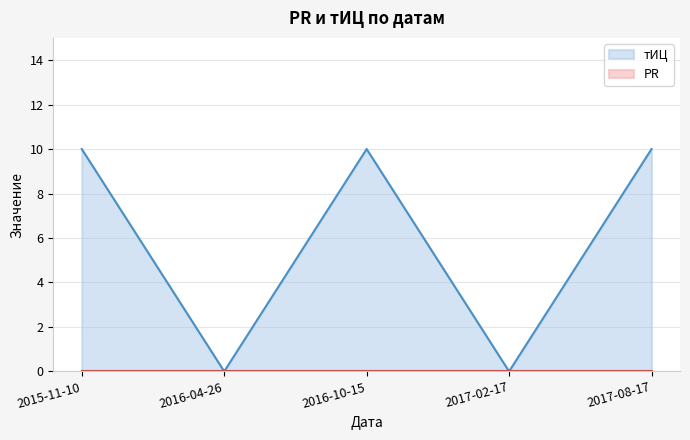

What is the change in value from 2016-04-26 to 2017-08-17?

+10